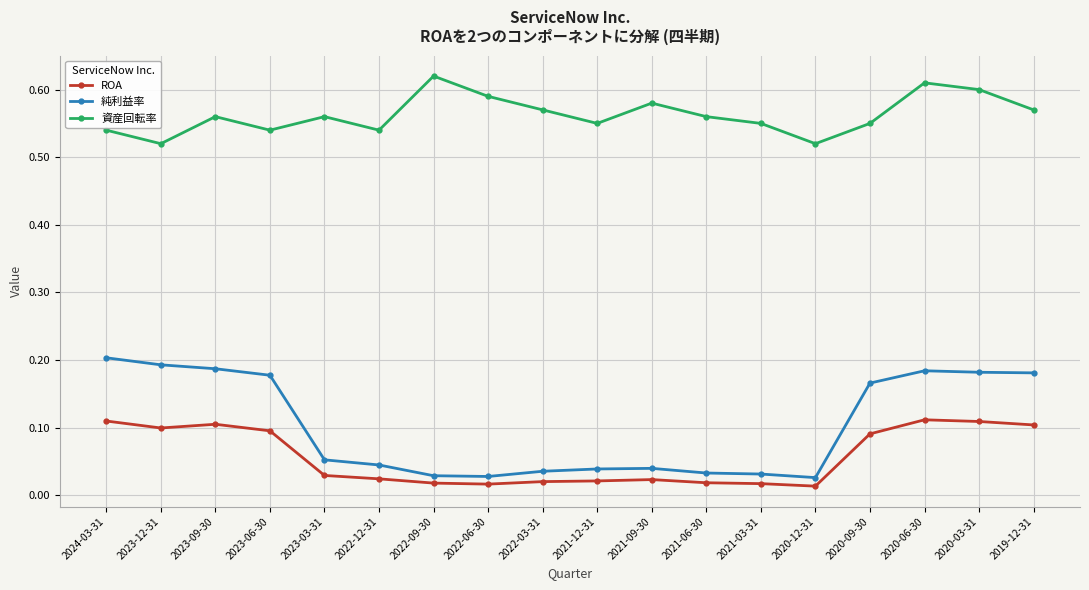

Which series has the widest spread of values?

純利益率